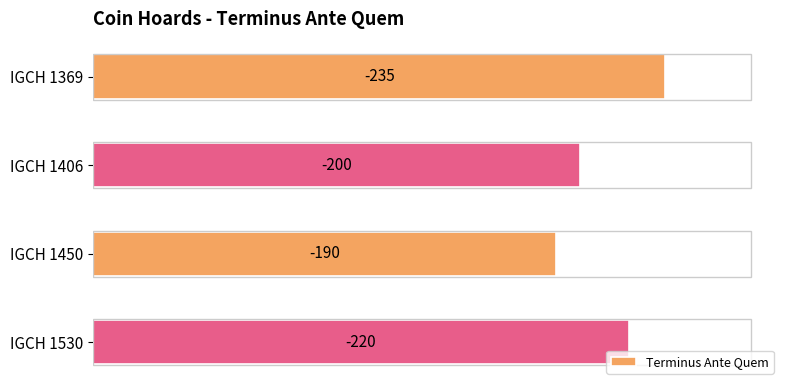

What is the greatest value displayed?

235